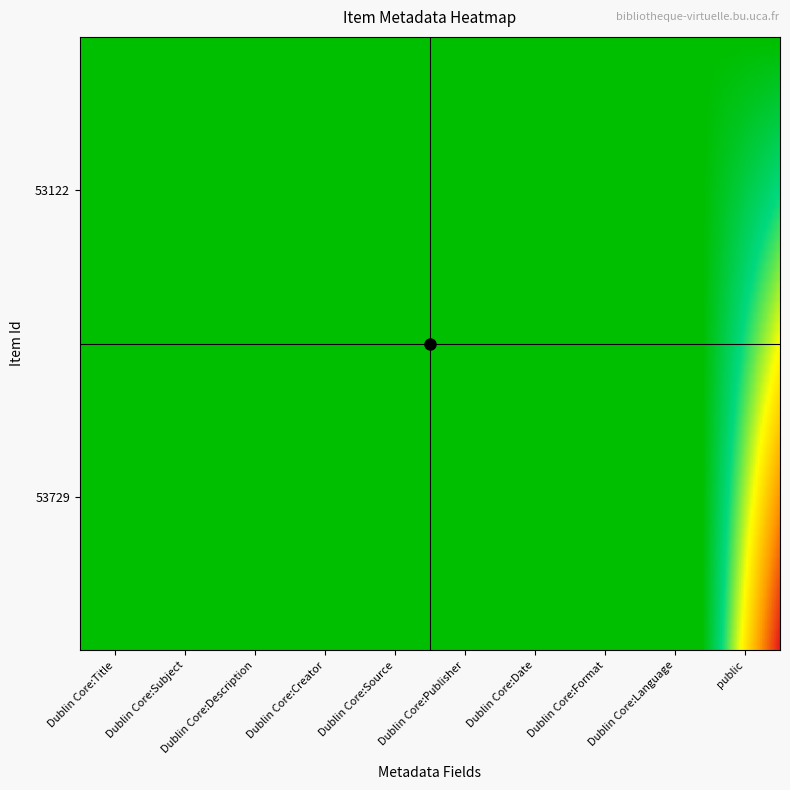

What is the total value across all series at Dublin Core:Format?

2